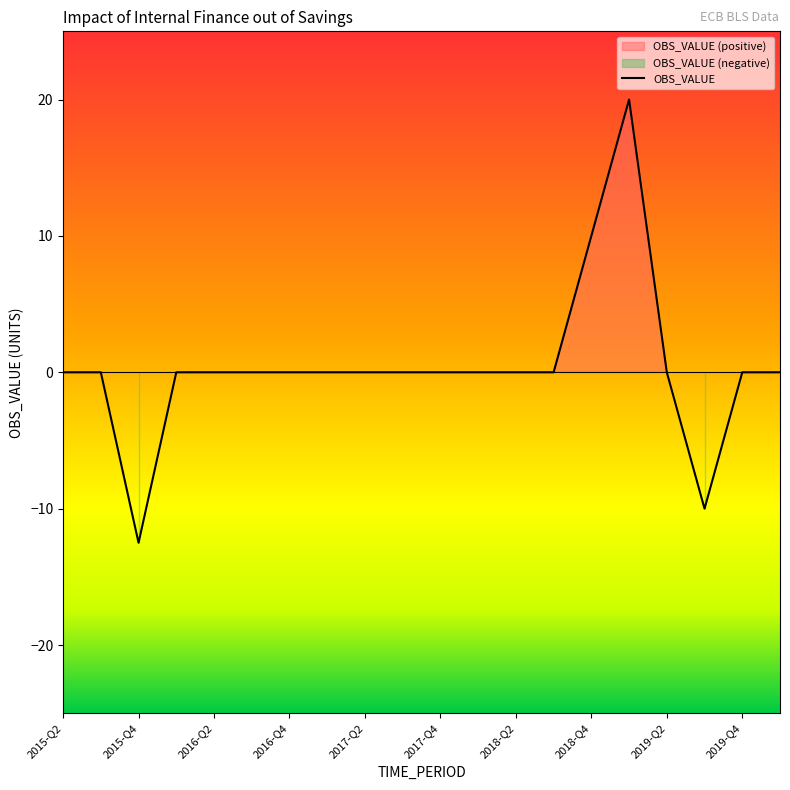

At which label does the data first exceed 0?

2018-Q4